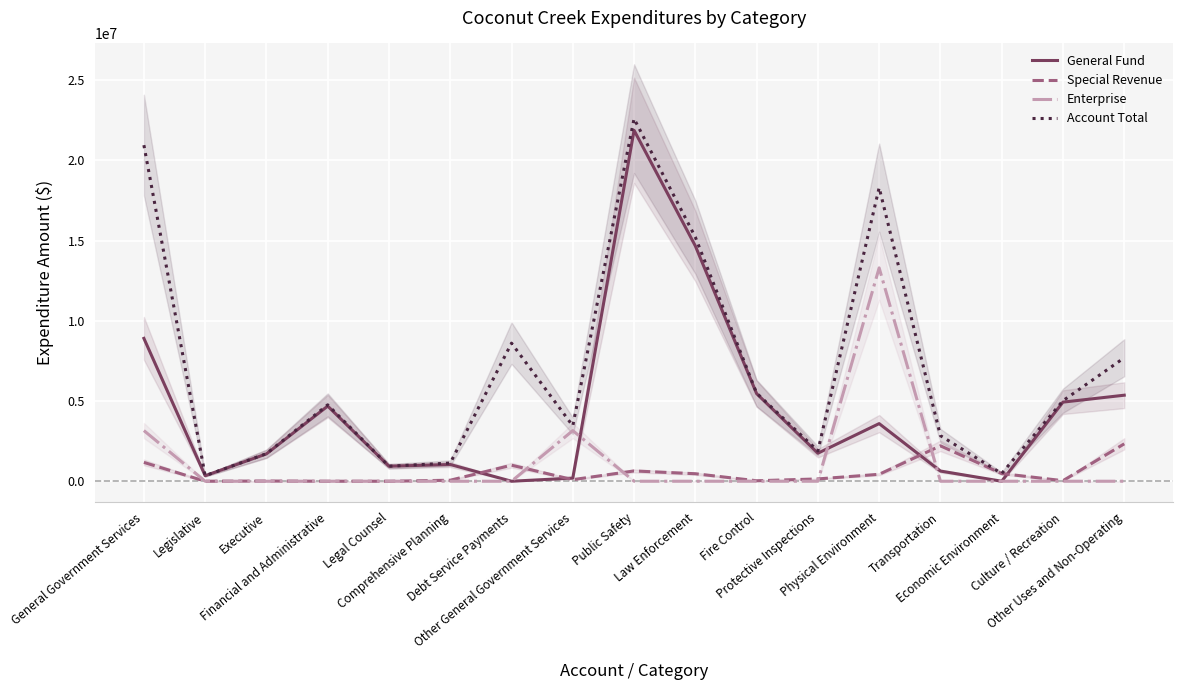

At Legal Counsel, list the series in order from smallest to largest.

Special Revenue, Enterprise, General Fund, Account Total